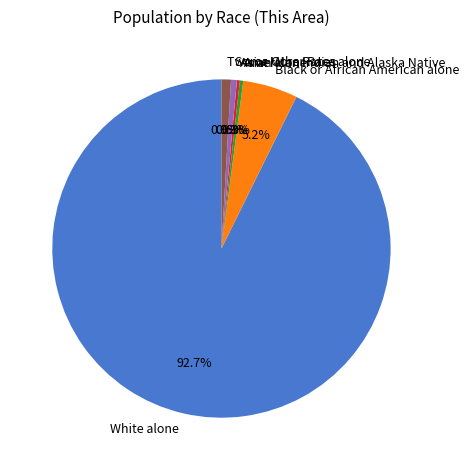

Is the sum of Two or More Races and Black or African American alone greater than half?

No